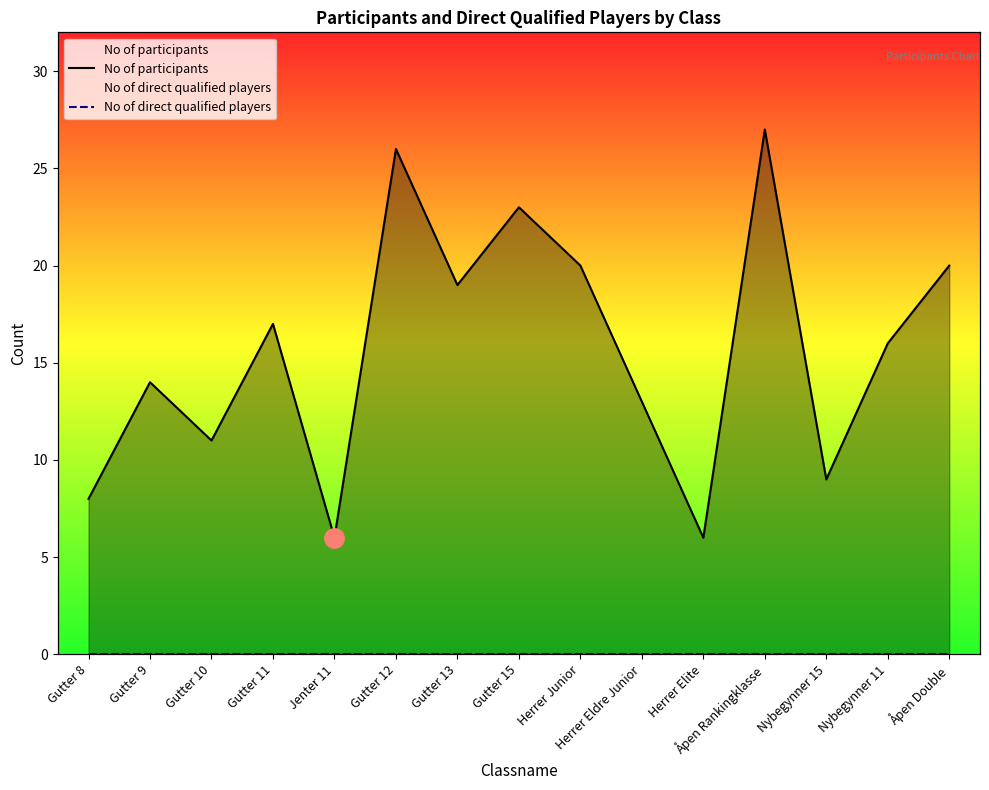

True or false: No of direct qualified players and No of participants cross at least once.

False